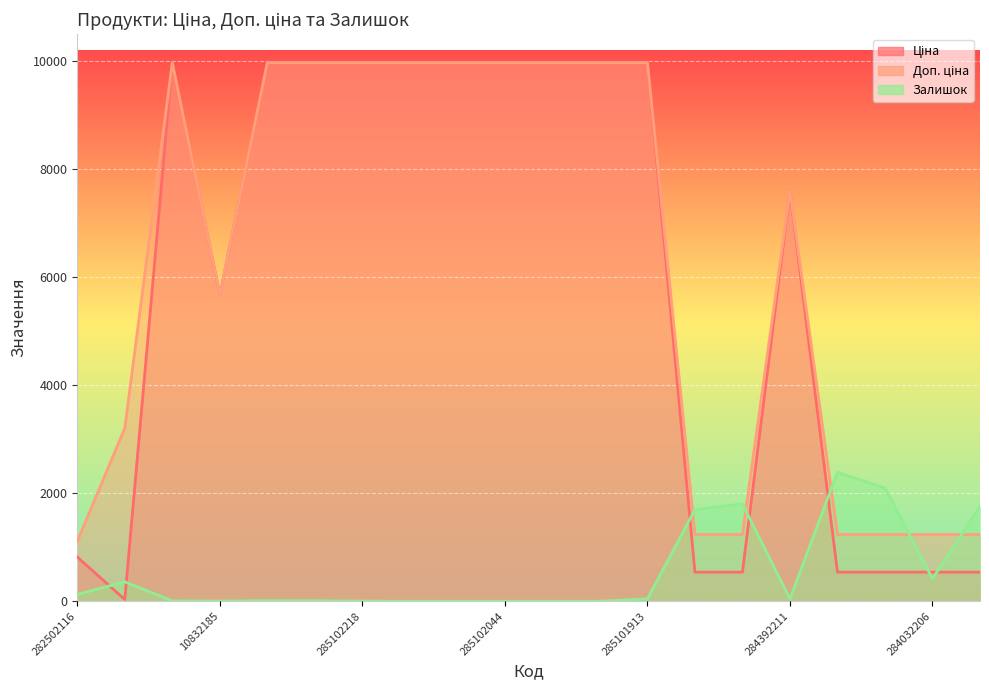

How many distinct data groups are displayed?

3